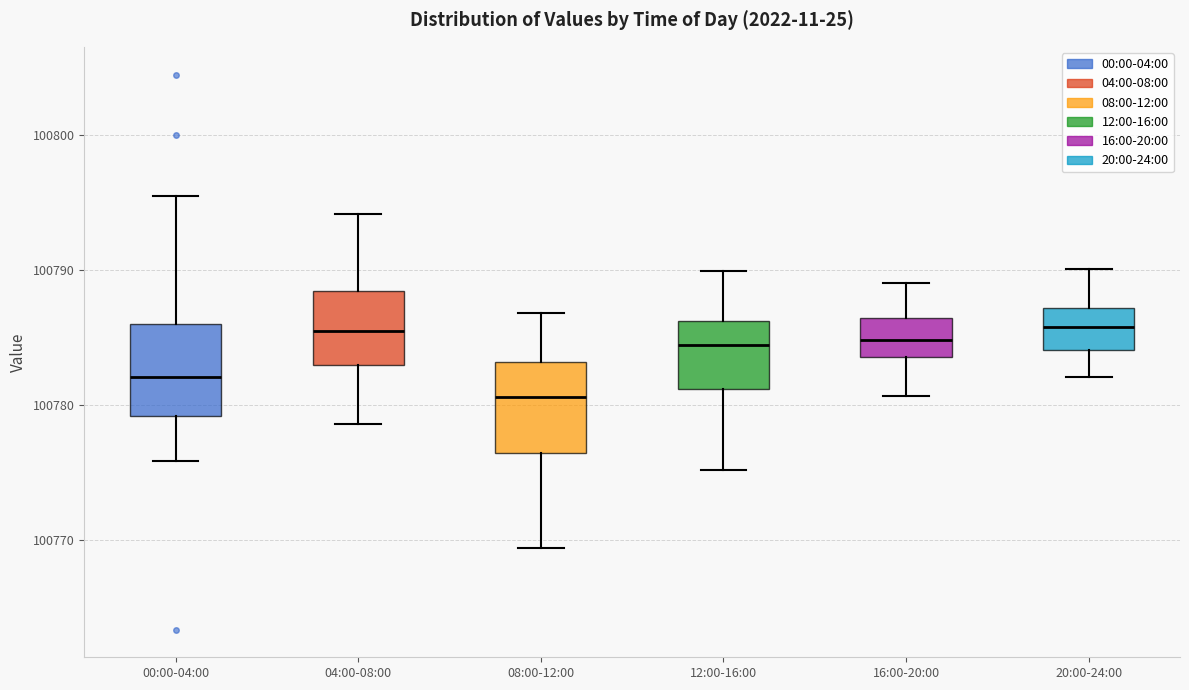

Where does the median line of the box for 08:00-12:00 sit on the y-axis? The values are not printed on the chart, so give them approximately, as read against the axis.

100781